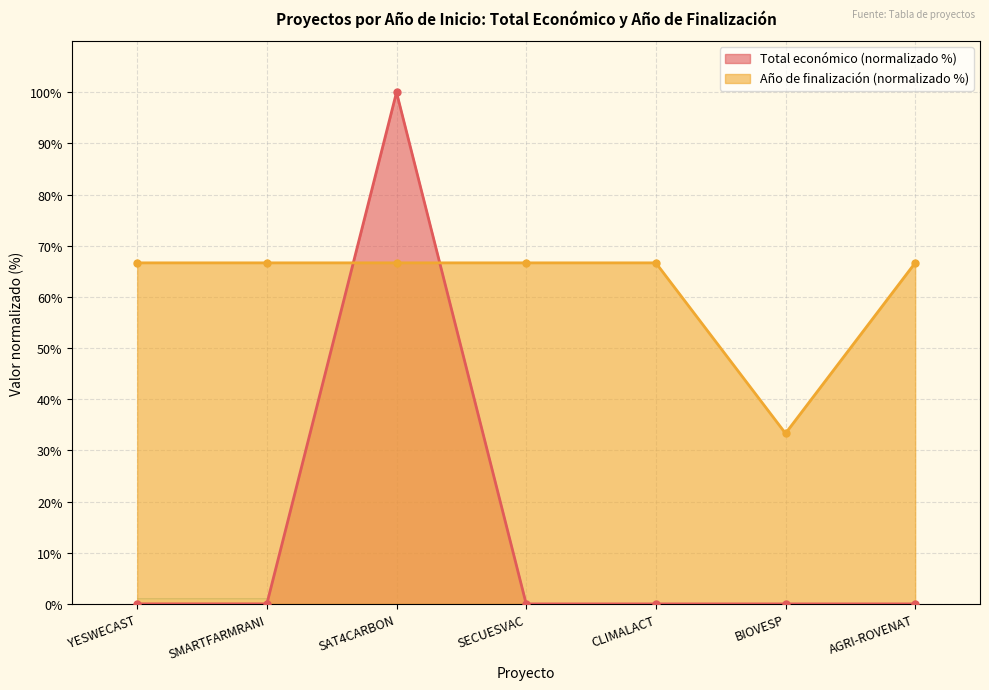

Reading right to left, transcribe all the data shown in this chart.

Total económico: AGRI-ROVENAT=0.0	BIOVESP=0.0	CLIMALACT=0.0	SECUESVAC=0.0	SAT4CARBON=100.0	SMARTFARMRANI=0.0	YESWECAST=0.0
Año de finalización: AGRI-ROVENAT=66.7	BIOVESP=33.3	CLIMALACT=66.7	SECUESVAC=66.7	SAT4CARBON=66.7	SMARTFARMRANI=66.7	YESWECAST=66.7